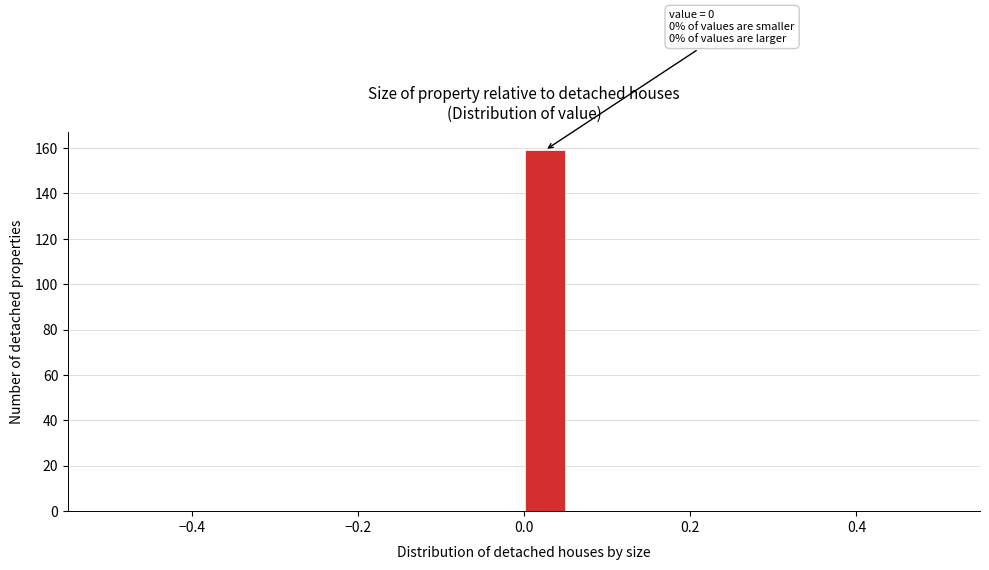

Read against the x-axis, roughly where is the centre of the tallest bar?

0.02